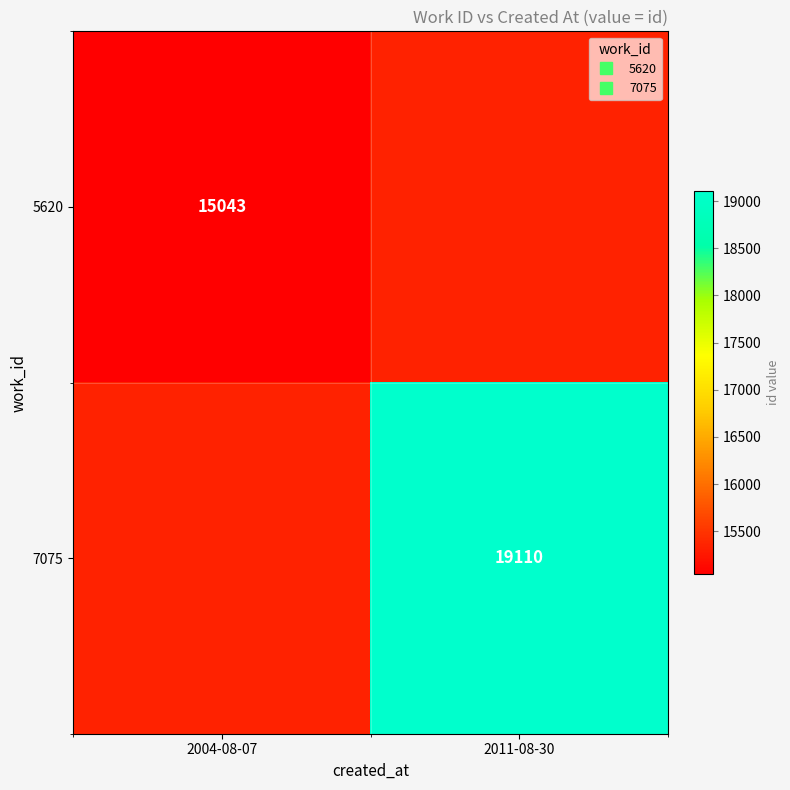

How many data points does each series have?

2